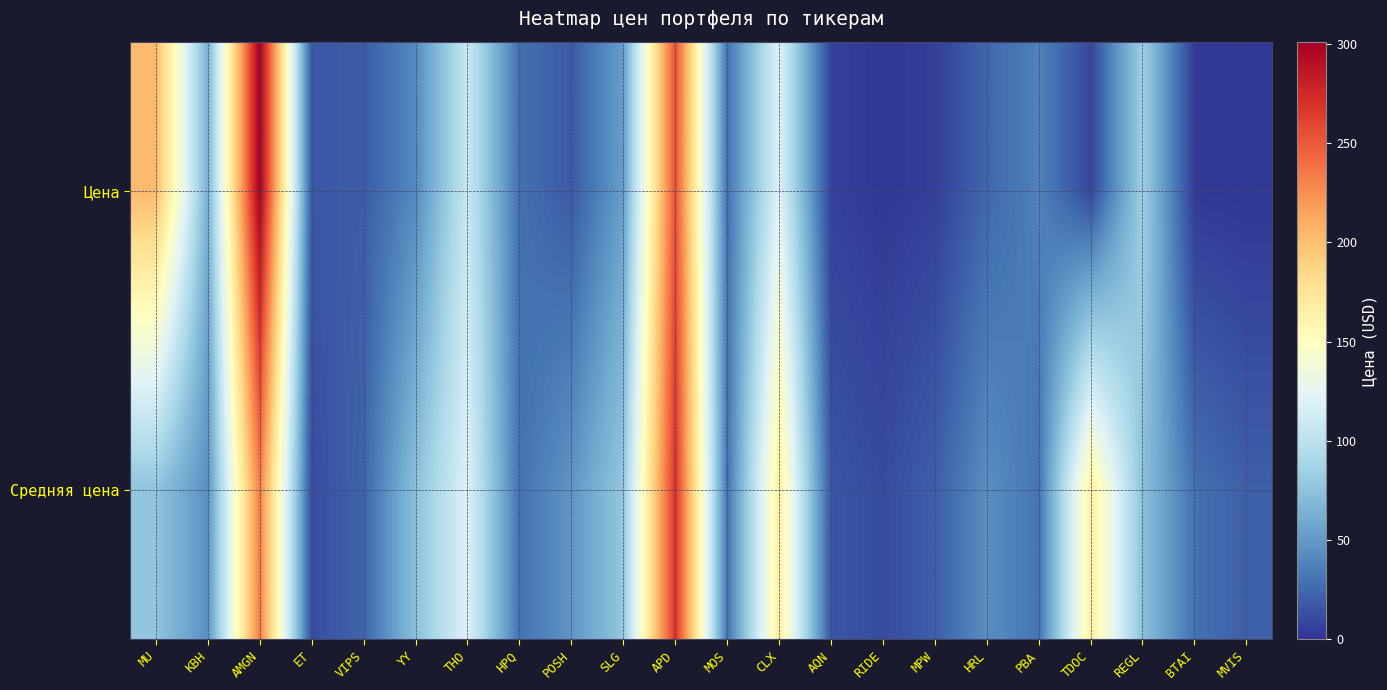

Rank the series by their average value, from highest to lowest.

Средняя цена, Цена